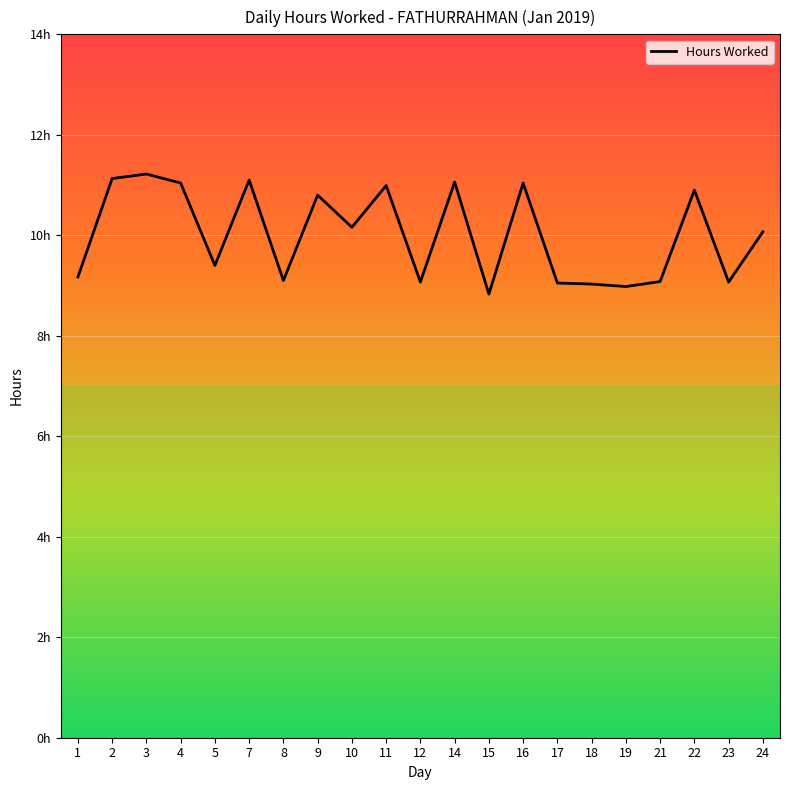

Does the chart have visible grid lines?

Yes